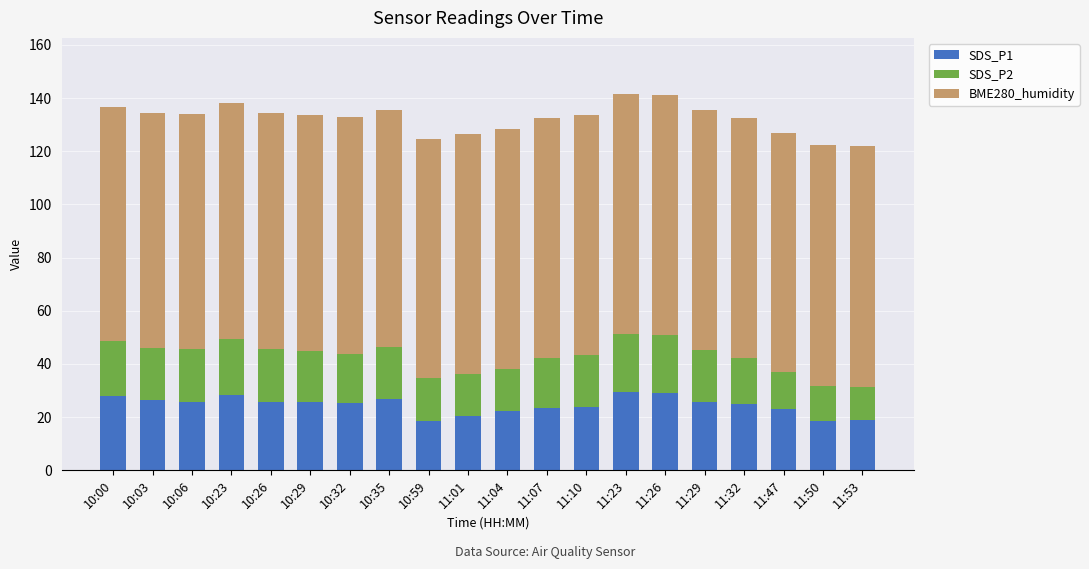

What is the total value across all series at 11:23?

141.4